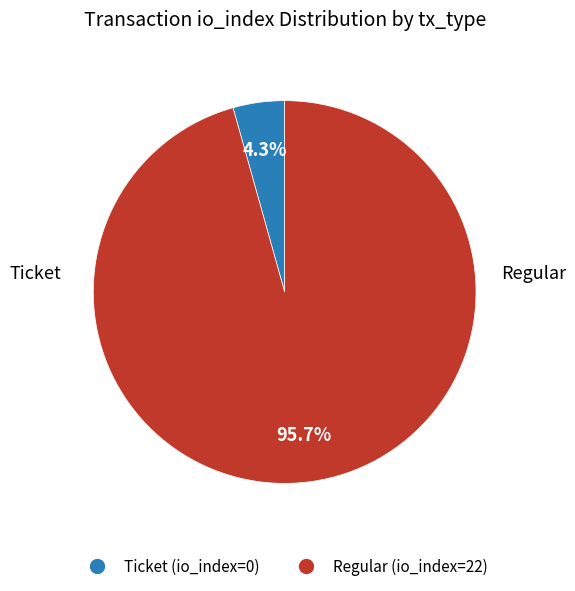

Is there any slice that represents more than half of the pie?

Yes